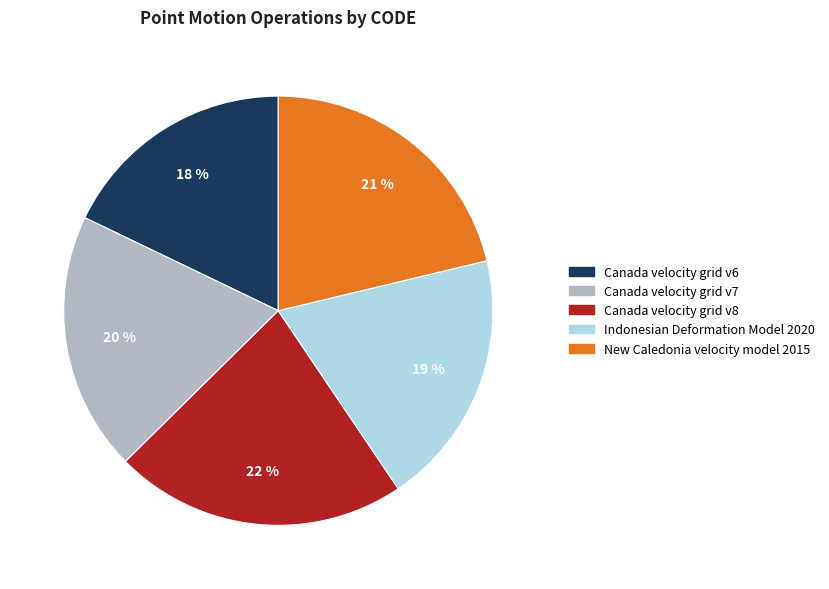

How many slices are in this pie chart?

5